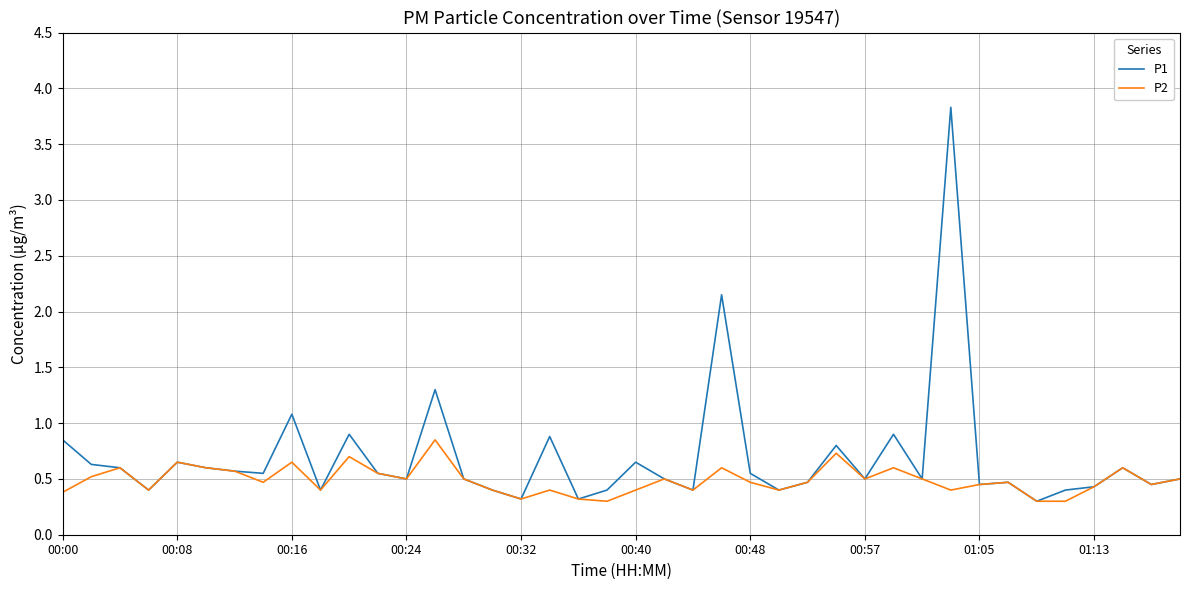

Rank the series by their maximum value, from highest to lowest.

P1, P2